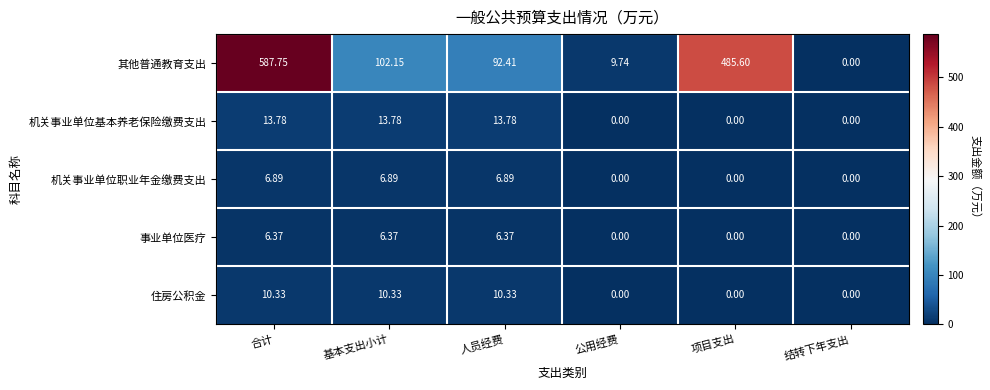

How many positive values does the 事业单位医疗 series have?

3